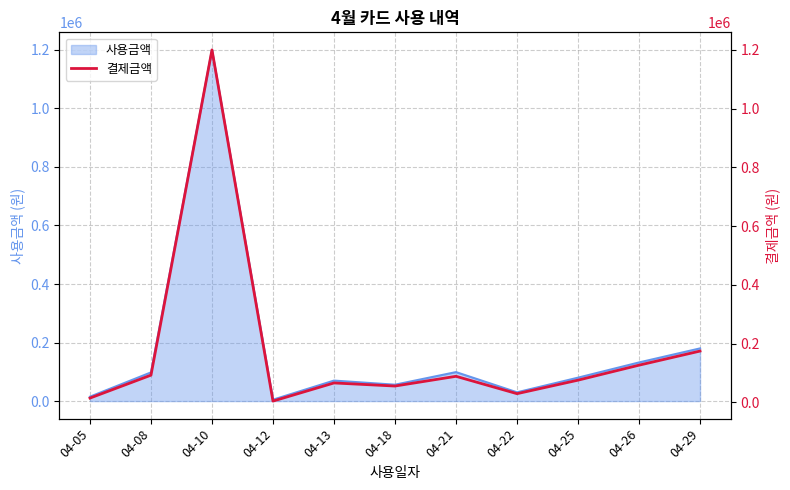

Reading left to right, list all the values displayed in this chart.

15000	93000	1200000	4800	66500	56000	89100	30000	76000	127000	175000